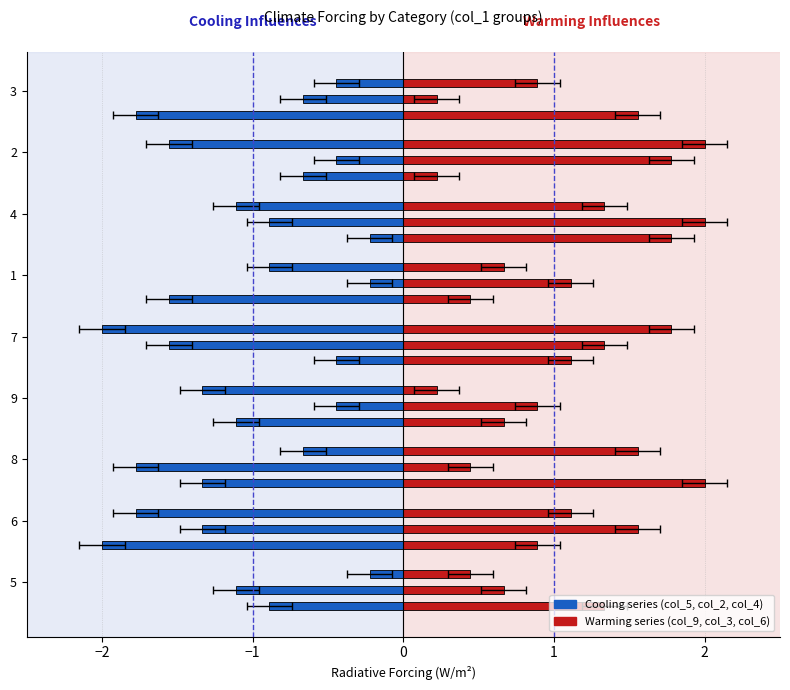

The col_5 series shows -0.8 at 6. True or false?

False